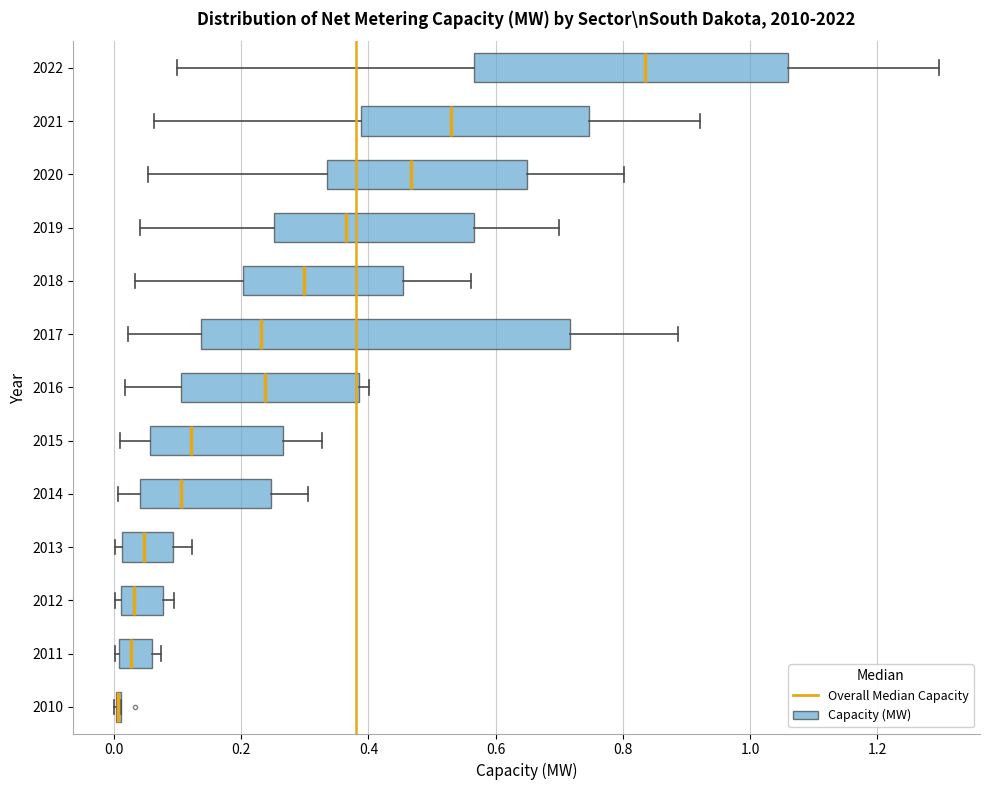

Reading bottom to top, read every box against the x-axis: the position of its median line, the range the box covers, and the ends of its whiskers. The values are not printed on the chart, so give them approximately, as read against the axis.

2010: box collapsed to a line at 0.00, whiskers 0.00 to 0.02
2011: median 0.02, box 0.00 to 0.06, whiskers 0.00 (just left of the box's left edge) to 0.08
2012: median 0.04, box 0.02 to 0.08, whiskers 0.00 to 0.10
2013: median 0.04, box 0.02 to 0.10, whiskers 0.00 to 0.12
2014: median 0.10, box 0.04 to 0.24, whiskers 0.00 to 0.30
2015: median 0.12, box 0.06 to 0.26, whiskers 0.00 to 0.32
2016: median 0.24, box 0.10 to 0.38, whiskers 0.02 to 0.40
2017: median 0.24, box 0.14 to 0.72, whiskers 0.02 to 0.88
2018: median 0.30, box 0.20 to 0.46, whiskers 0.04 to 0.56
2019: median 0.36, box 0.26 to 0.56, whiskers 0.04 to 0.70
2020: median 0.46, box 0.34 to 0.64, whiskers 0.06 to 0.80
2021: median 0.54, box 0.38 to 0.74, whiskers 0.06 to 0.92
2022: median 0.84, box 0.56 to 1.06, whiskers 0.10 to 1.30